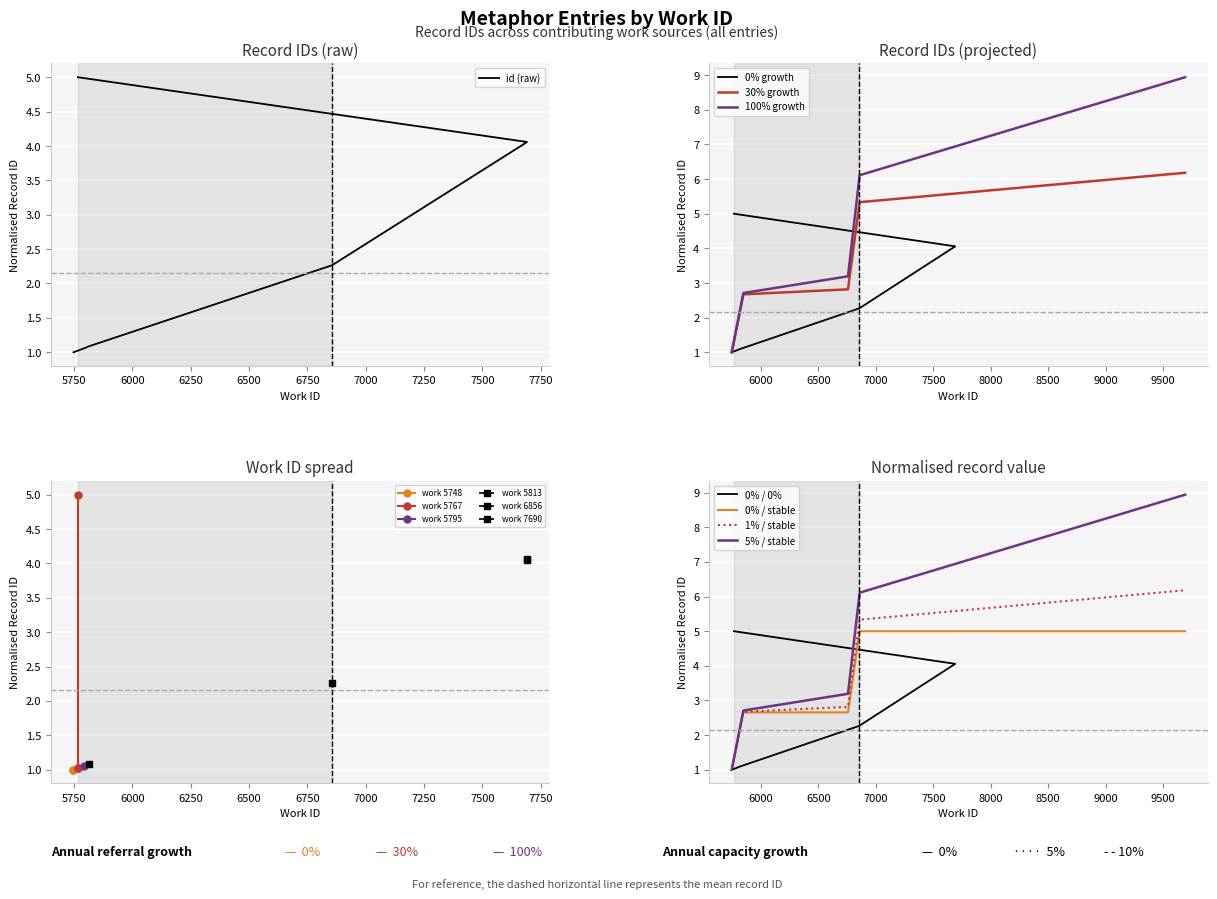

What is the difference between the maximum and minimum values?

4.0